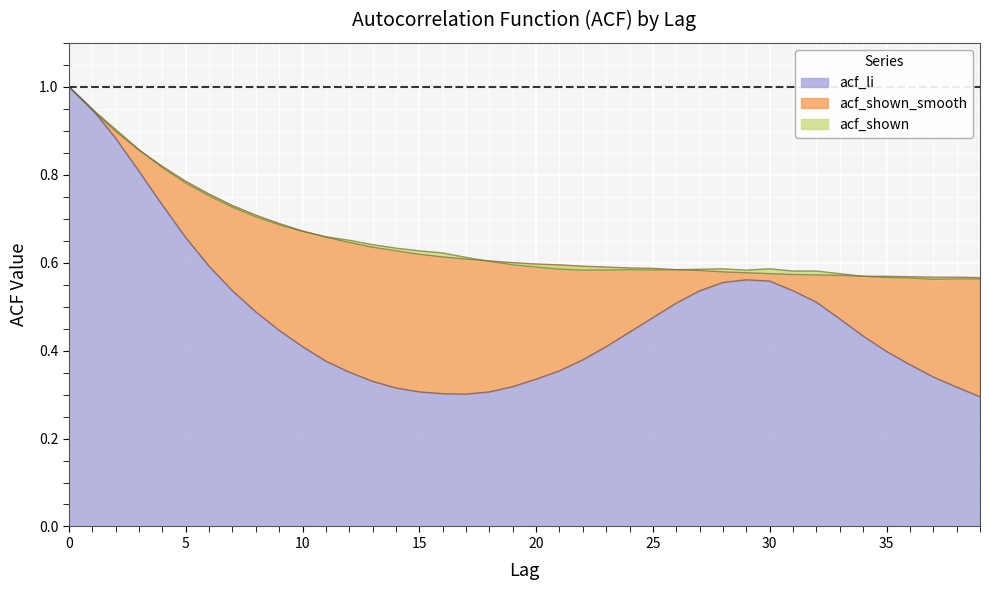

What is the difference between the maximum and minimum values in the acf_shown series?

0.4